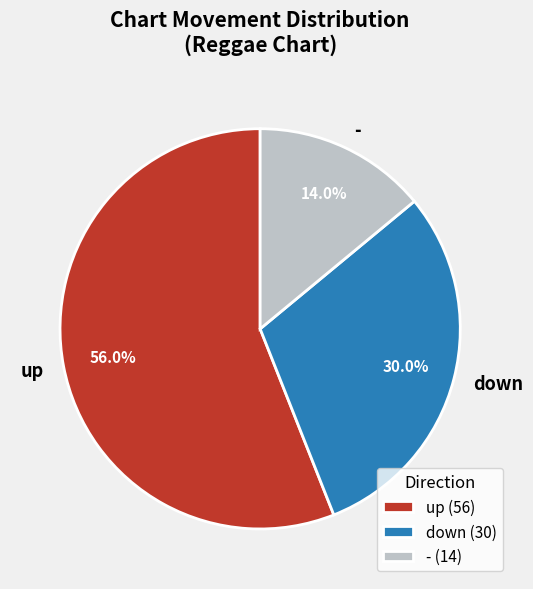

What percentage is the down slice, to the nearest percent?

30%